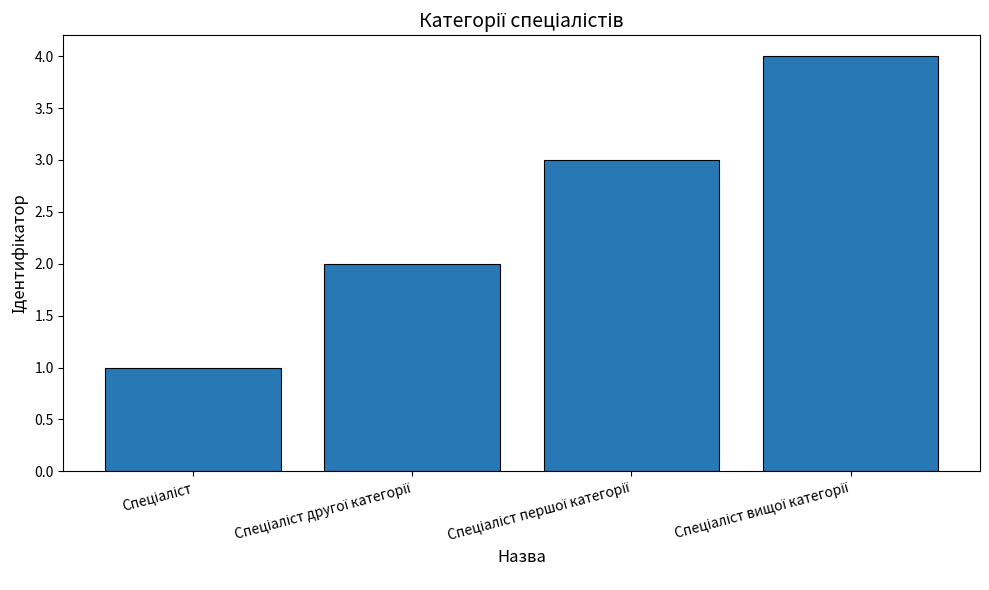

What is the sum of all values?

10